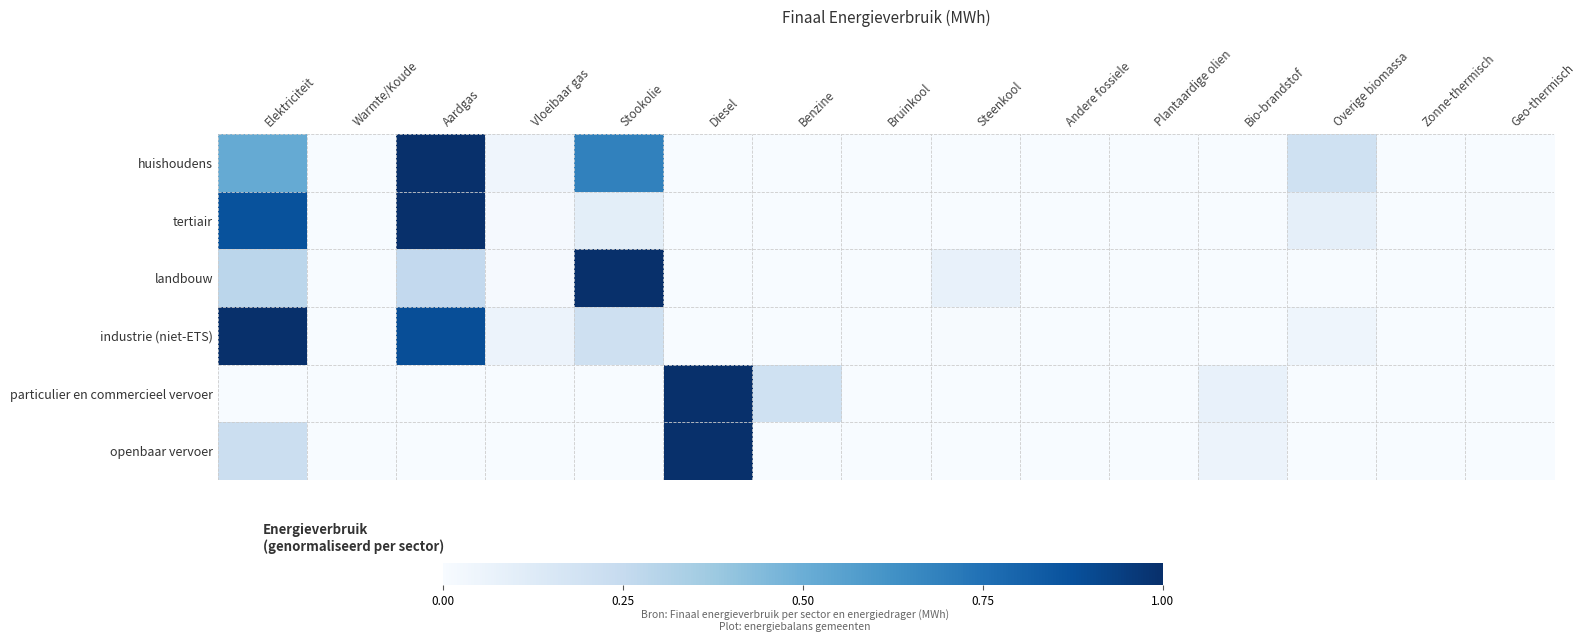

Reading left to right, list all the values displayed in this chart.

huishoudens: Elektriciteit=0.5	Warmte/Koude=0.0	Aardgas=1.0	Vloeibaar gas=0.0	Stookolie=0.7	Diesel=0.0	Benzine=0.0	Bruinkool=0.0	Steenkool=0.0	Andere fossiele=0.0	Plantaardige olien=0.0	Bio-brandstof=0.0	Overige biomassa=0.2	Zonne-thermisch=0.0	Geo-thermisch=0.0
tertiair: Elektriciteit=0.9	Warmte/Koude=0.0	Aardgas=1.0	Vloeibaar gas=0.0	Stookolie=0.1	Diesel=0.0	Benzine=0.0	Bruinkool=0.0	Steenkool=0.0	Andere fossiele=0.0	Plantaardige olien=0.0	Bio-brandstof=0.0	Overige biomassa=0.1	Zonne-thermisch=0.0	Geo-thermisch=0.0
landbouw: Elektriciteit=0.3	Warmte/Koude=0.0	Aardgas=0.3	Vloeibaar gas=0.0	Stookolie=1.0	Diesel=0.0	Benzine=0.0	Bruinkool=0.0	Steenkool=0.1	Andere fossiele=0.0	Plantaardige olien=0.0	Bio-brandstof=0.0	Overige biomassa=0.0	Zonne-thermisch=0.0	Geo-thermisch=0.0
industrie (niet-ETS): Elektriciteit=1.0	Warmte/Koude=0.0	Aardgas=0.9	Vloeibaar gas=0.1	Stookolie=0.2	Diesel=0.0	Benzine=0.0	Bruinkool=0.0	Steenkool=0.0	Andere fossiele=0.0	Plantaardige olien=0.0	Bio-brandstof=0.0	Overige biomassa=0.0	Zonne-thermisch=0.0	Geo-thermisch=0.0
particulier en commercieel vervoer: Elektriciteit=0.0	Warmte/Koude=0.0	Aardgas=0.0	Vloeibaar gas=0.0	Stookolie=0.0	Diesel=1.0	Benzine=0.2	Bruinkool=0.0	Steenkool=0.0	Andere fossiele=0.0	Plantaardige olien=0.0	Bio-brandstof=0.1	Overige biomassa=0.0	Zonne-thermisch=0.0	Geo-thermisch=0.0
openbaar vervoer: Elektriciteit=0.2	Warmte/Koude=0.0	Aardgas=0.0	Vloeibaar gas=0.0	Stookolie=0.0	Diesel=1.0	Benzine=0.0	Bruinkool=0.0	Steenkool=0.0	Andere fossiele=0.0	Plantaardige olien=0.0	Bio-brandstof=0.1	Overige biomassa=0.0	Zonne-thermisch=0.0	Geo-thermisch=0.0